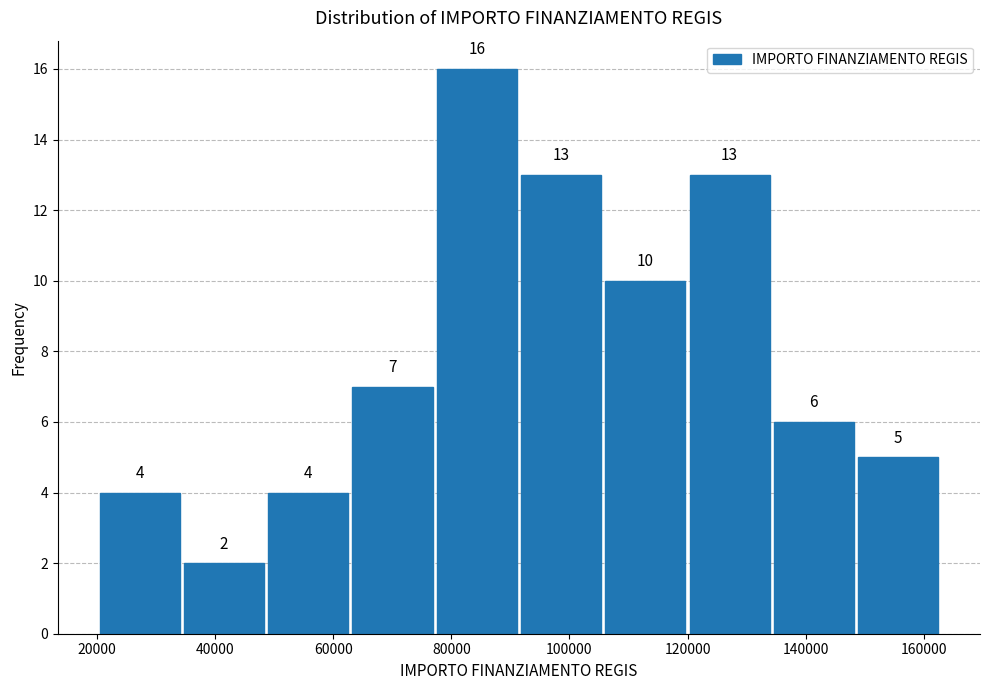

Reading left to right, transcribe this chart: for each bar, give the range it covers on the x-axis and its height. The bar edges are not printed on the chart, so give them approximately, as read against the axis.

20000 to 34000: 4
34000 to 48000: 2
48000 to 62000: 4
62000 to 78000: 7
78000 to 92000: 16
92000 to 106000: 13
106000 to 120000: 10
120000 to 134000: 13
134000 to 148000: 6
148000 to 162000: 5